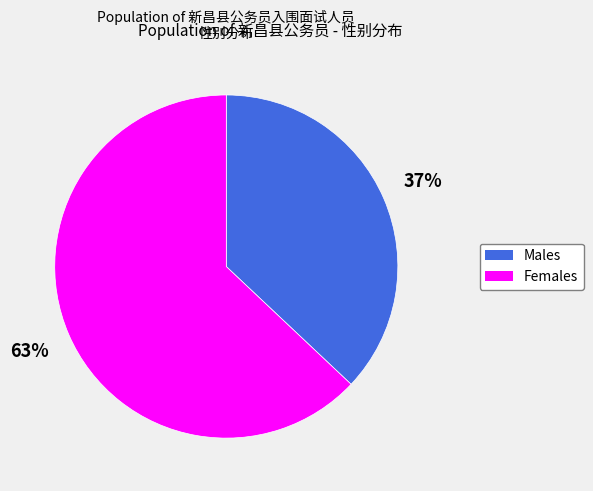

Between Males and Females, which is larger?

Females